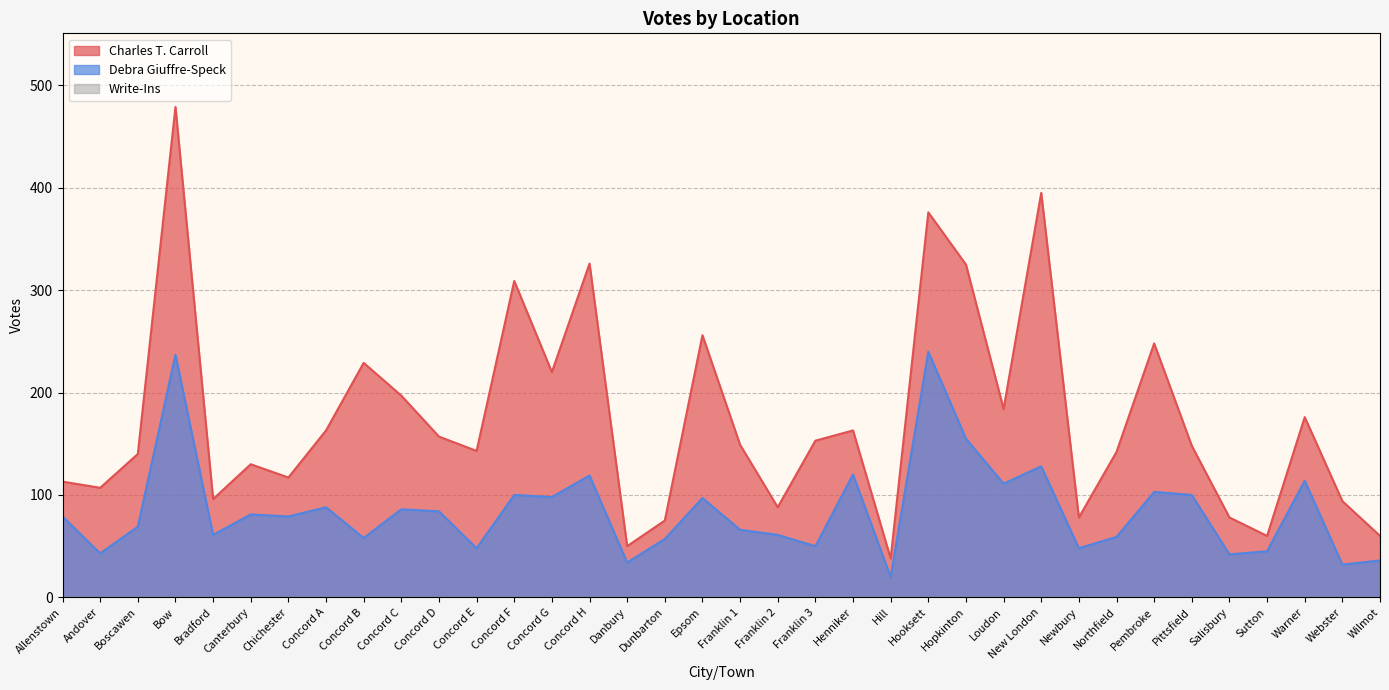

Which has a higher value, Franklin 1 or Concord H?

Concord H